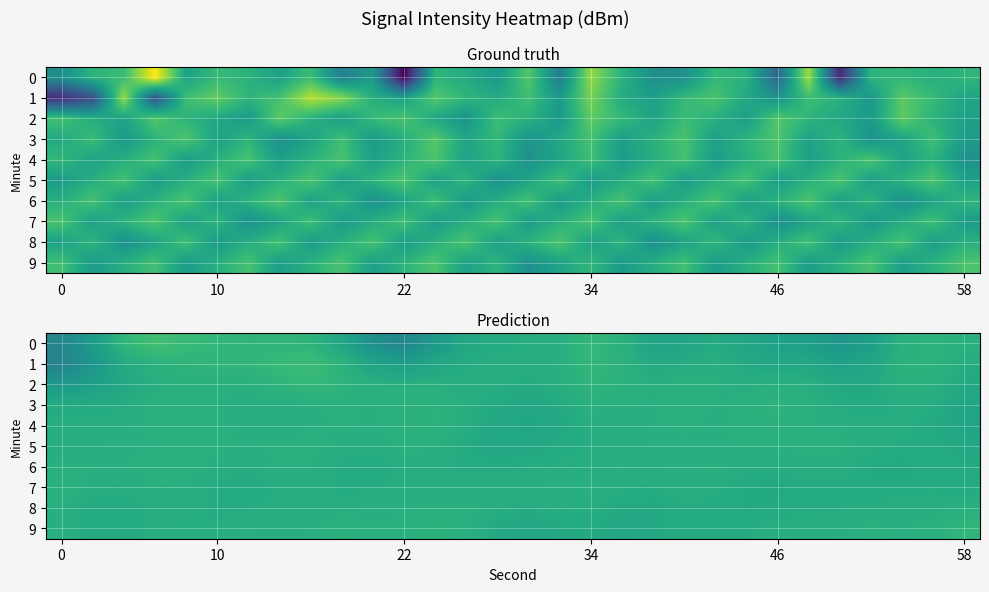

Between 9 and 16, which is larger?

16